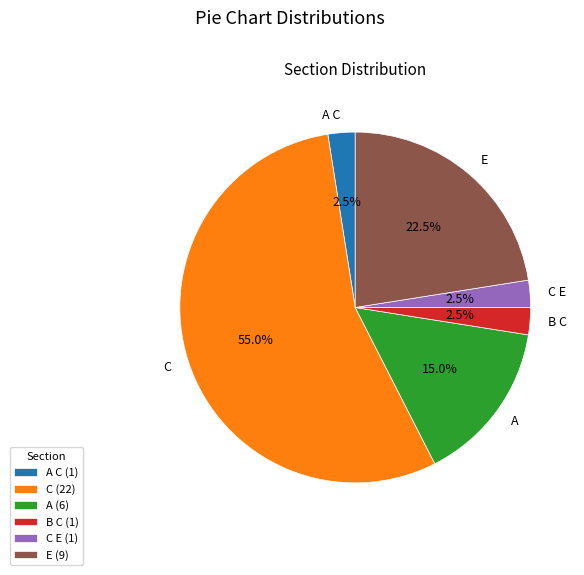

Which category has the biggest portion of the pie?

C